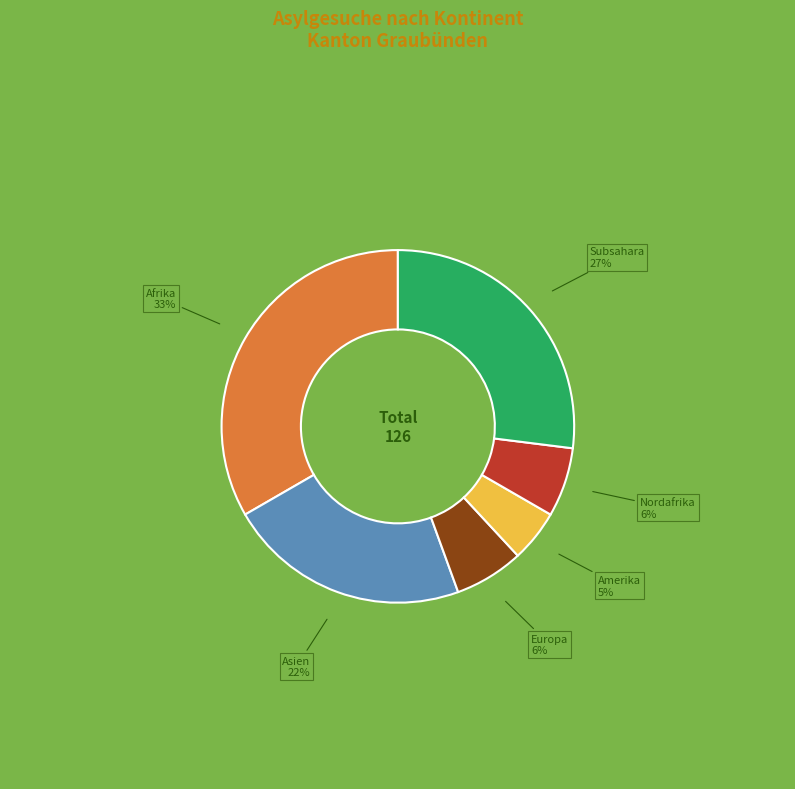

Which slice is the largest?

Afrika